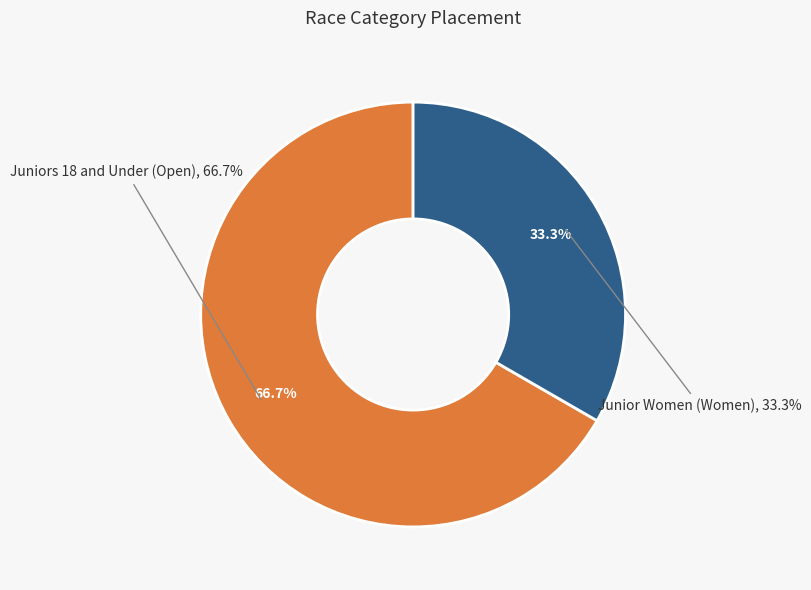

Rank the categories by value from lowest to highest.

Junior Women (Women), Juniors 18 and Under (Open)